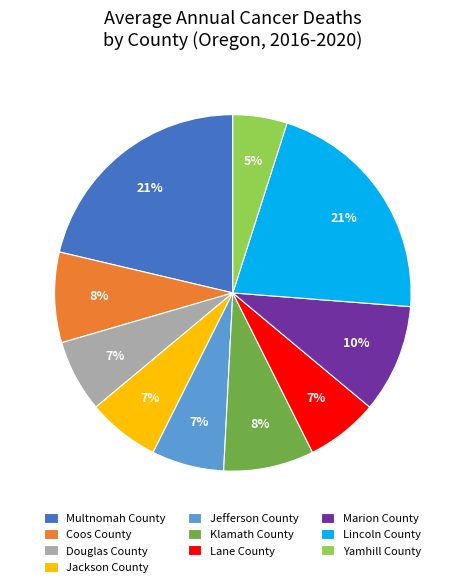

The Yamhill County slice represents 5% of the pie. True or false?

True